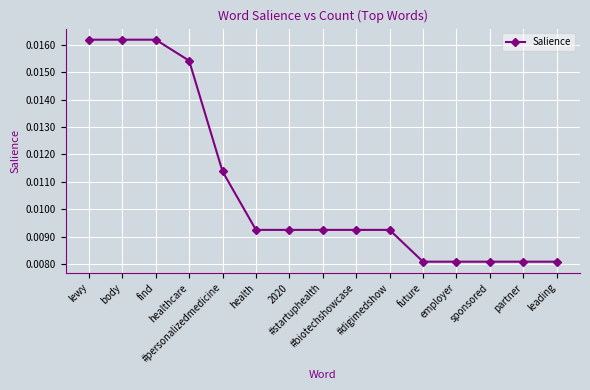

How many values are between 0 and 1?

15